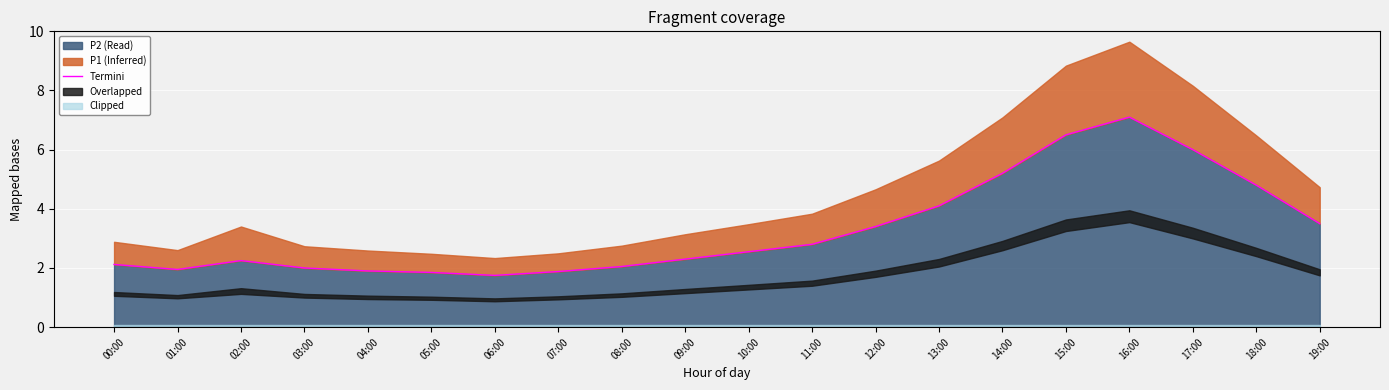

List the labels in order of value, largest first.

16:00, 15:00, 17:00, 14:00, 18:00, 13:00, 19:00, 12:00, 11:00, 10:00, 09:00, 02:00, 00:00, 08:00, 03:00, 01:00, 04:00, 07:00, 05:00, 06:00